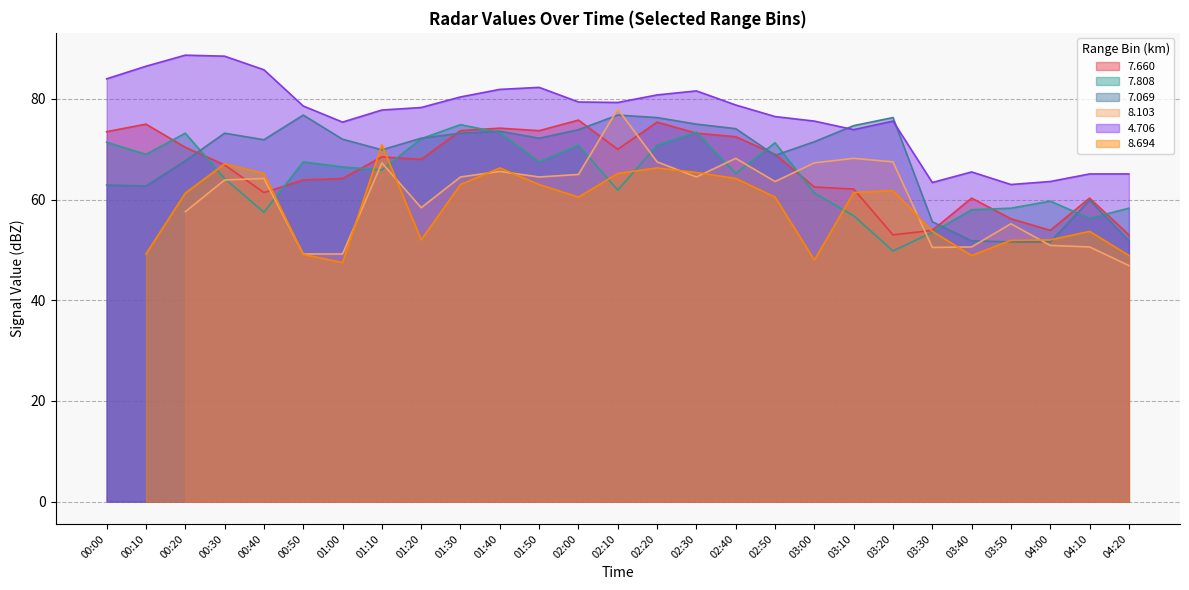

True or false:   7.660 has more than 0 points higher than both neighbors.

True